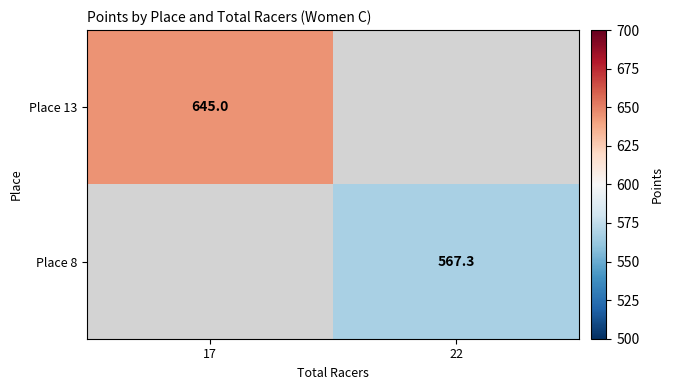

Is it true that Place 13 equals 645.0 at 17?

True